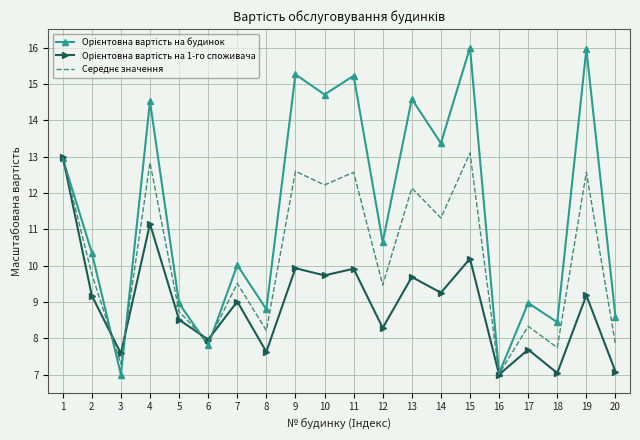

What is the greatest value displayed?

16.0